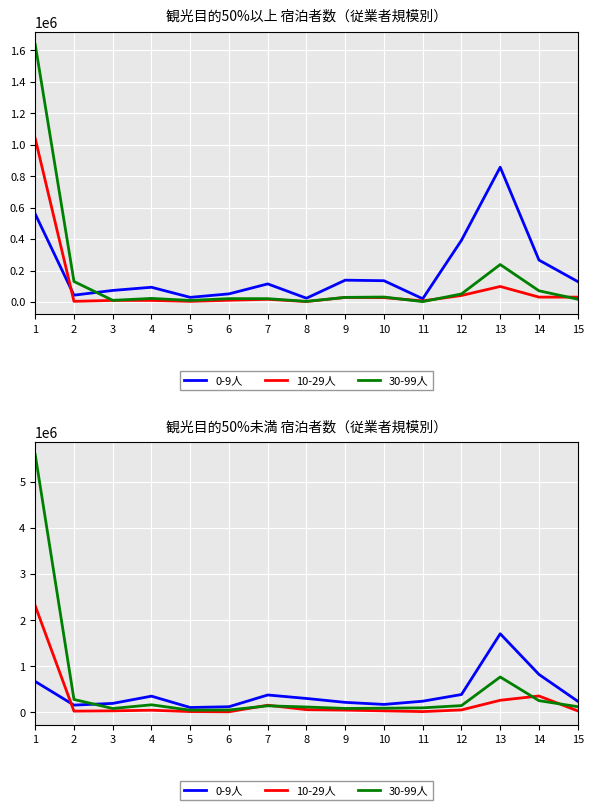

How many intersections are there between 30-99人 and 0-9人?

1